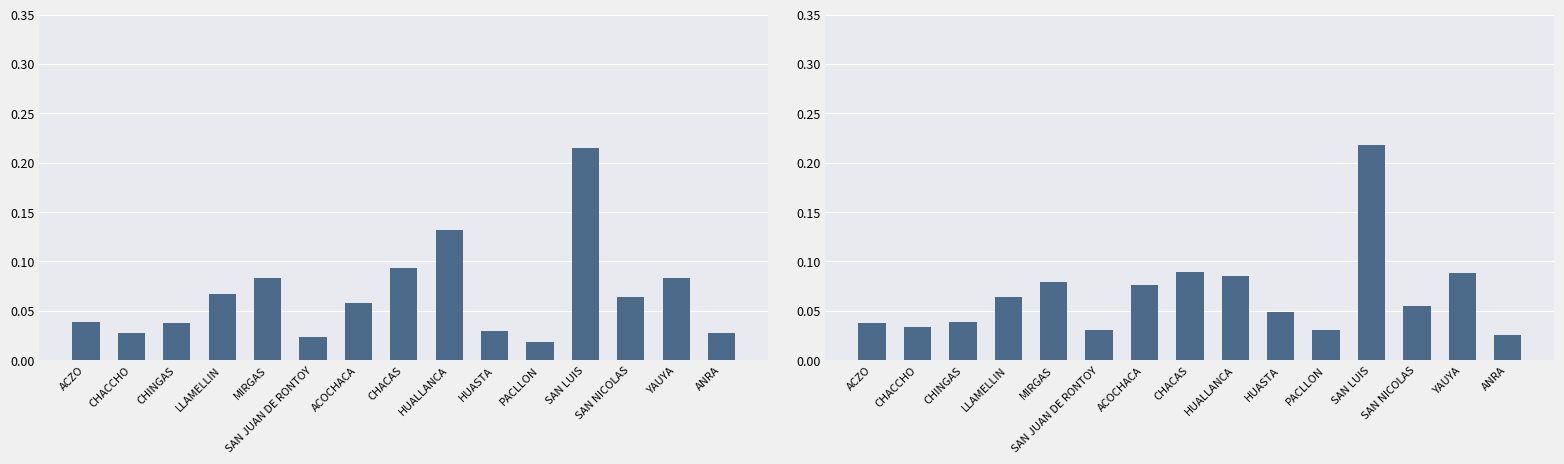

How many groups of bars are there?

15